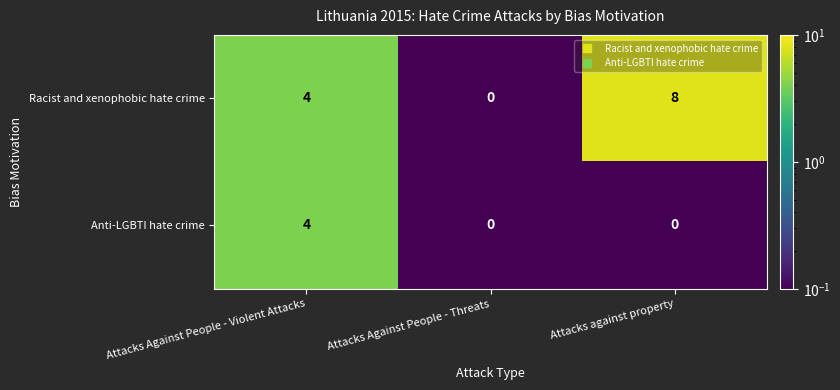

Reading left to right, list all the values displayed in this chart.

Racist and xenophobic hate crime: Attacks Against People - Violent Attacks=4	Attacks Against People - Threats=0	Attacks against property=8
Anti-LGBTI hate crime: Attacks Against People - Violent Attacks=4	Attacks Against People - Threats=0	Attacks against property=0